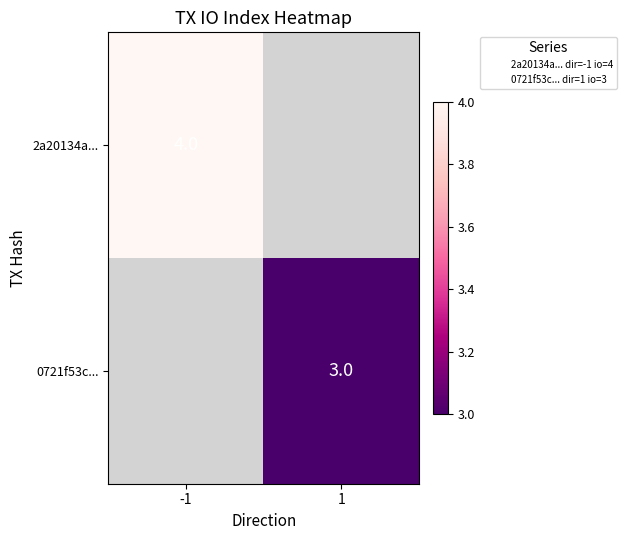

At how many categories does at least one series exceed 3?

1